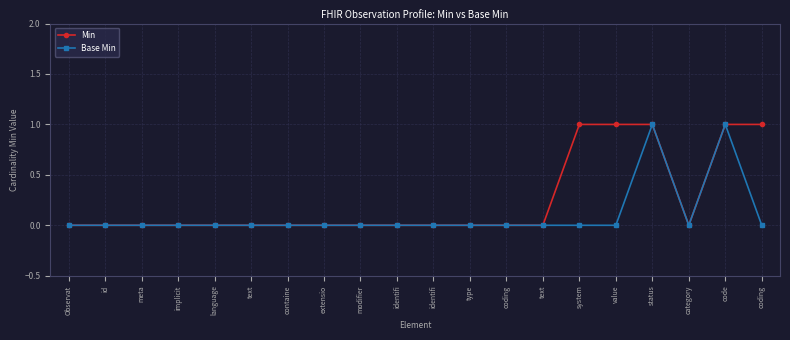

Reading left to right, what are all the values shown in this chart?

Min: Observat=0	id=0	meta=0	implicit=0	language=0	text=0	containe=0	extensio=0	modifier=0	identifi=0	identifi=0	type=0	coding=0	text=0	system=1	value=1	status=1	category=0	code=1	coding=1
Base Min: Observat=0	id=0	meta=0	implicit=0	language=0	text=0	containe=0	extensio=0	modifier=0	identifi=0	identifi=0	type=0	coding=0	text=0	system=0	value=0	status=1	category=0	code=1	coding=0